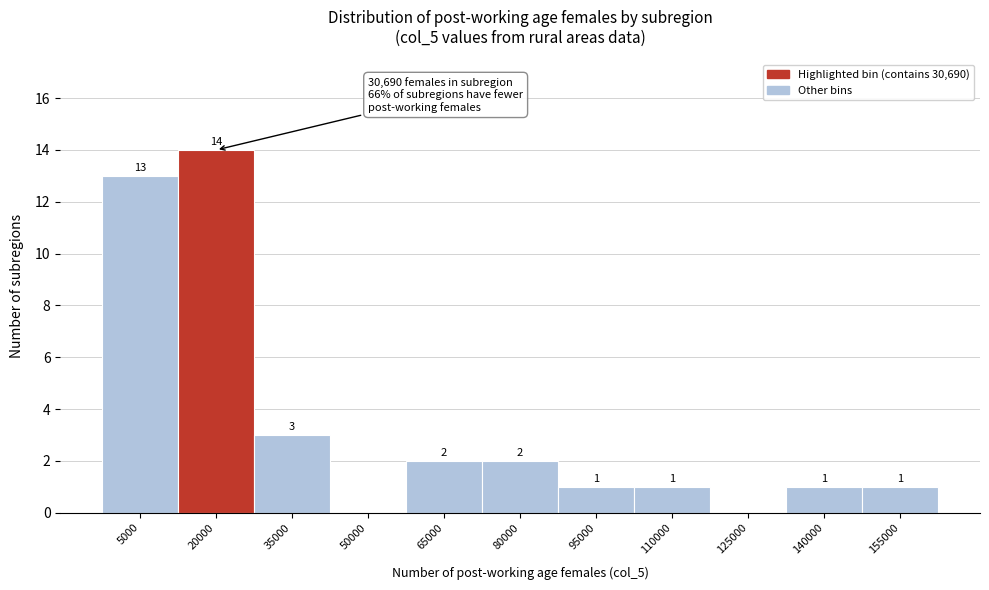

Reading left to right, transcribe all the data shown in this chart.

5000=13	20000=14	35000=3	50000=0	65000=2	80000=2	95000=1	110000=1	125000=0	140000=1	155000=1